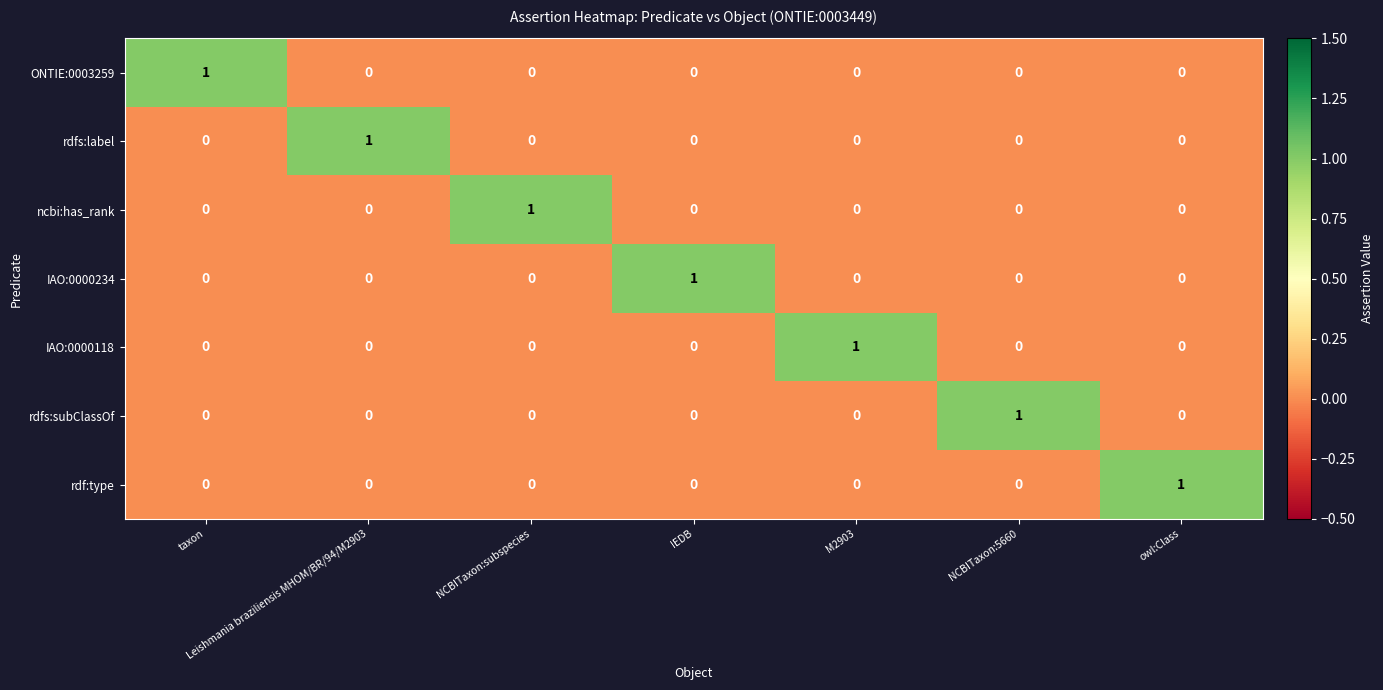

At which label does IAO:0000118 reach its peak?

M2903